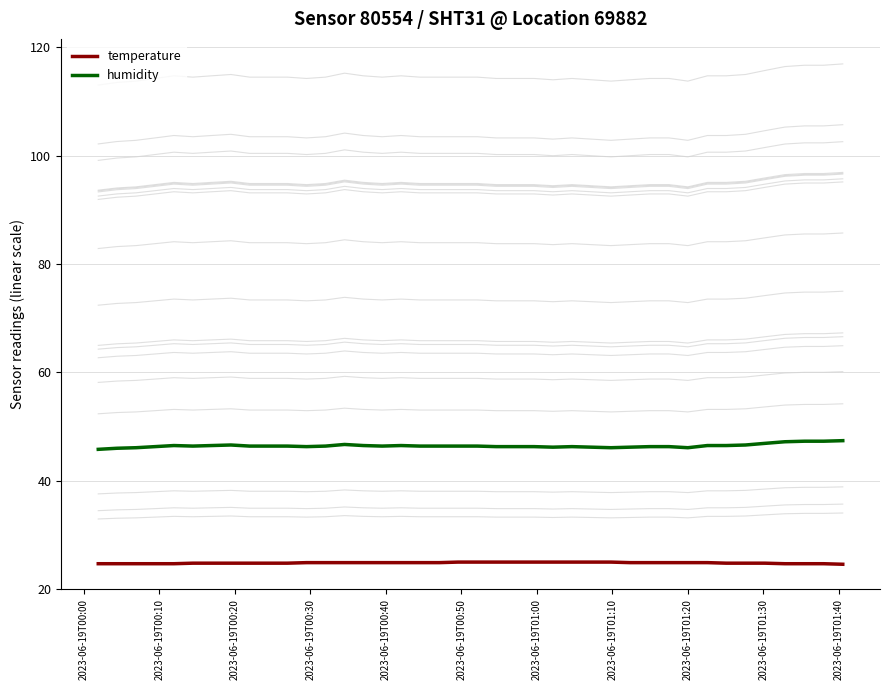

True or false: humidity has more than 1 points higher than both neighbors.

True